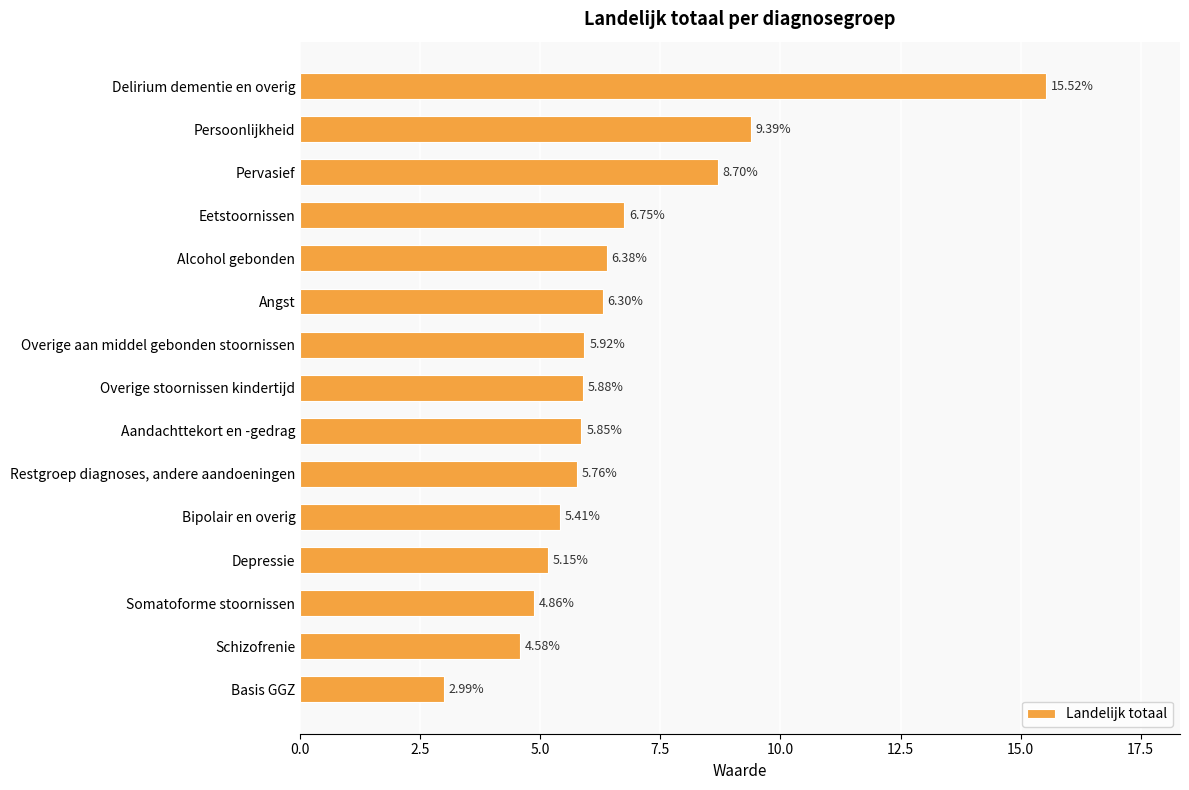

How many values exceed 5?

12